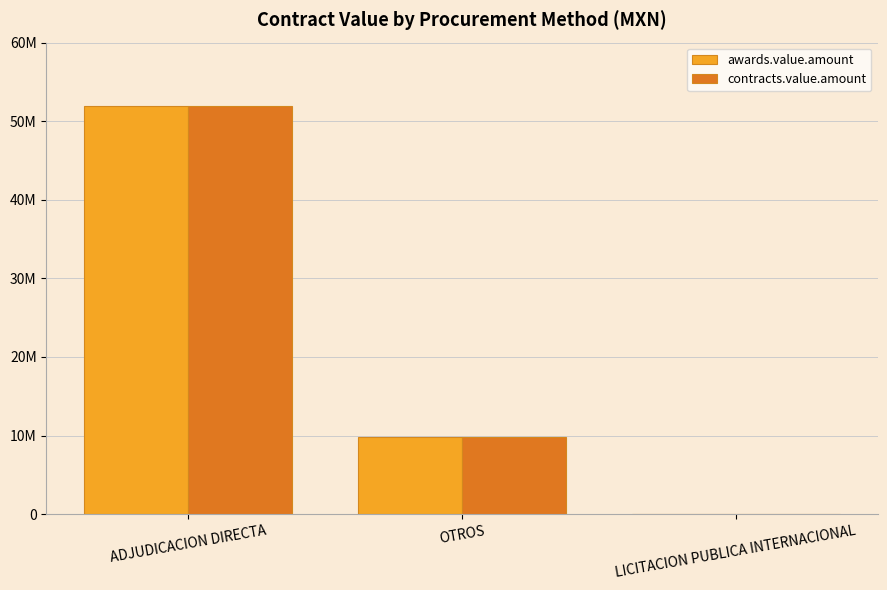

Which series has the largest total across all categories?

awards.value.amount